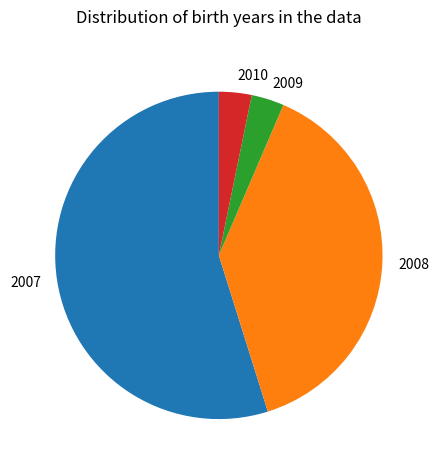

How many slices are in this pie chart?

4